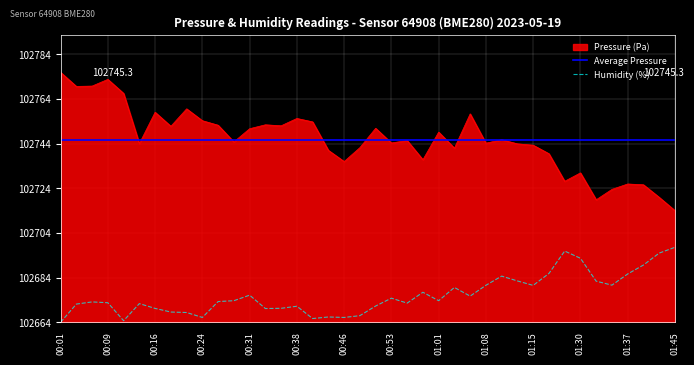

Count the number of categories in the chart.

40